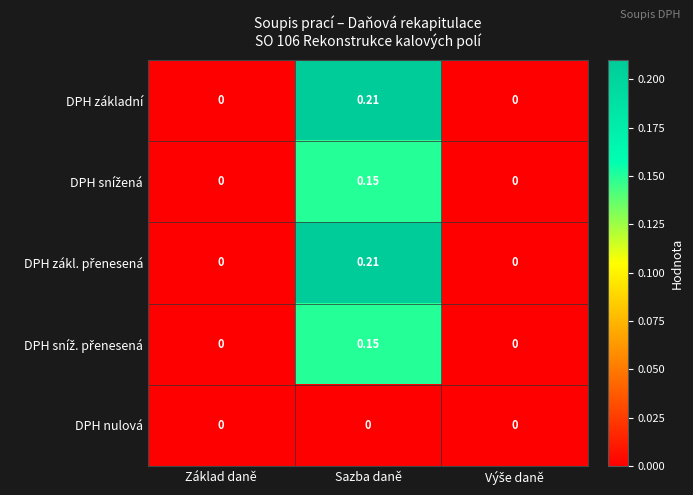

At which category is the sum across all series the highest?

Sazba daně